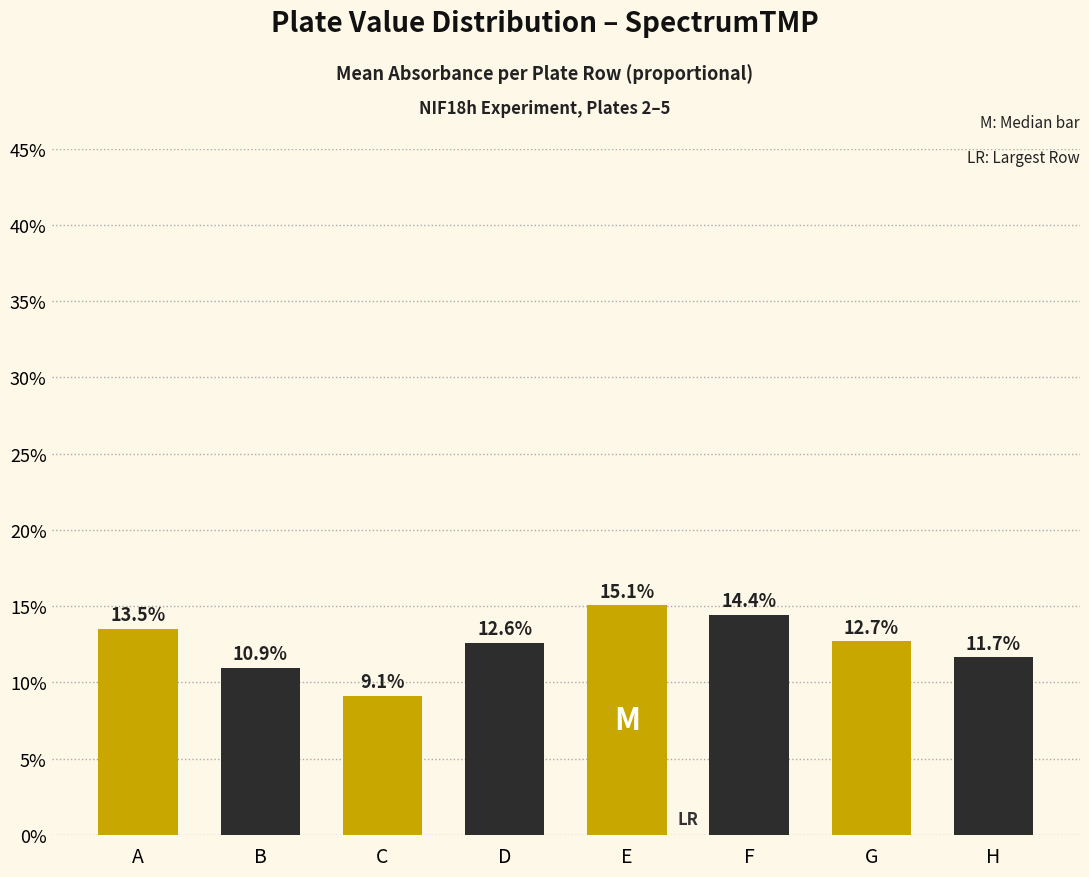

What is the value of the 3rd bar from the left?

0.1